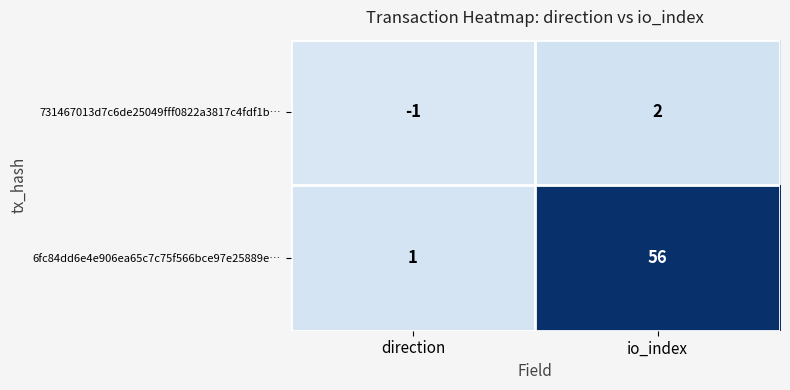

Which series has the largest range (max minus min)?

6fc84dd6e4e906ea65c7c75f566bce97e25889e…